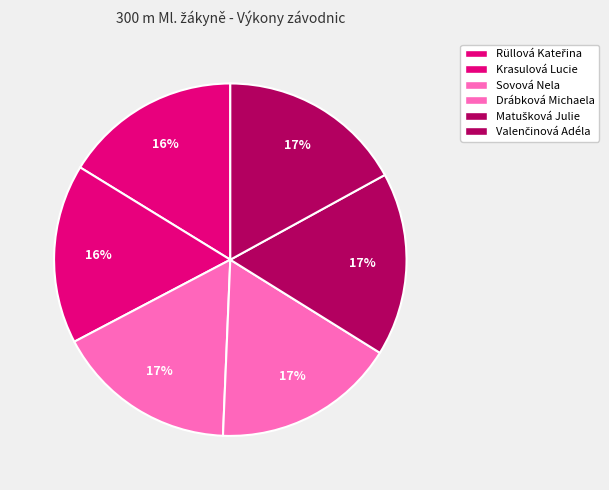

How many segments does this pie chart have?

6